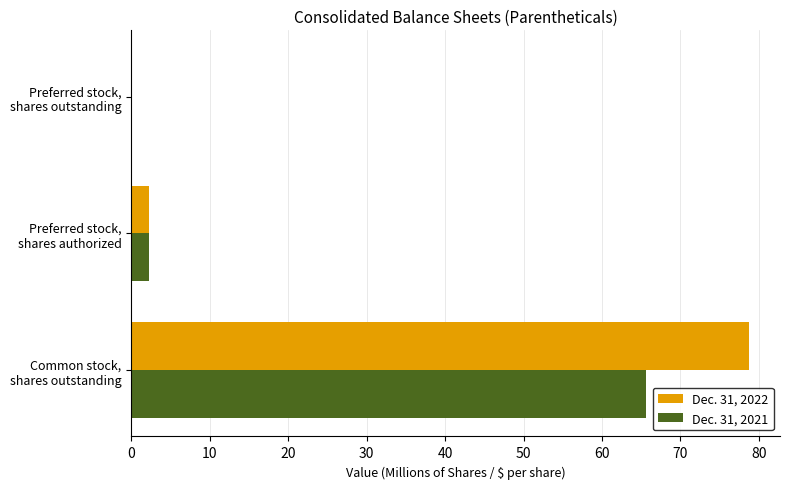

Which series has the largest total across all categories?

Dec. 31, 2022